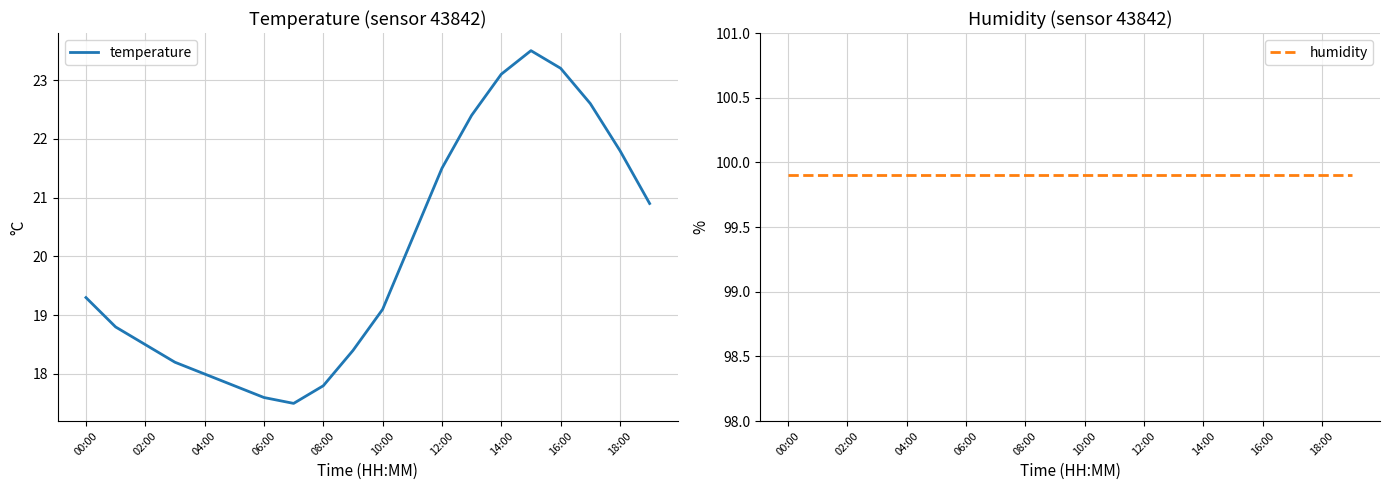

True or false: humidity has more than 2 points higher than both neighbors.

False